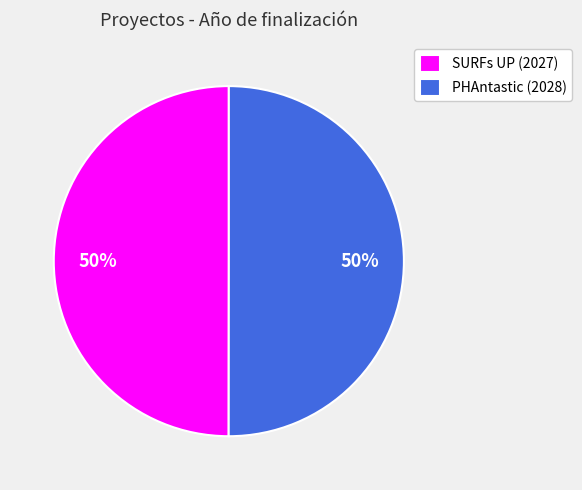

What percentage is the PHAntastic (2028) slice, to the nearest percent?

50%